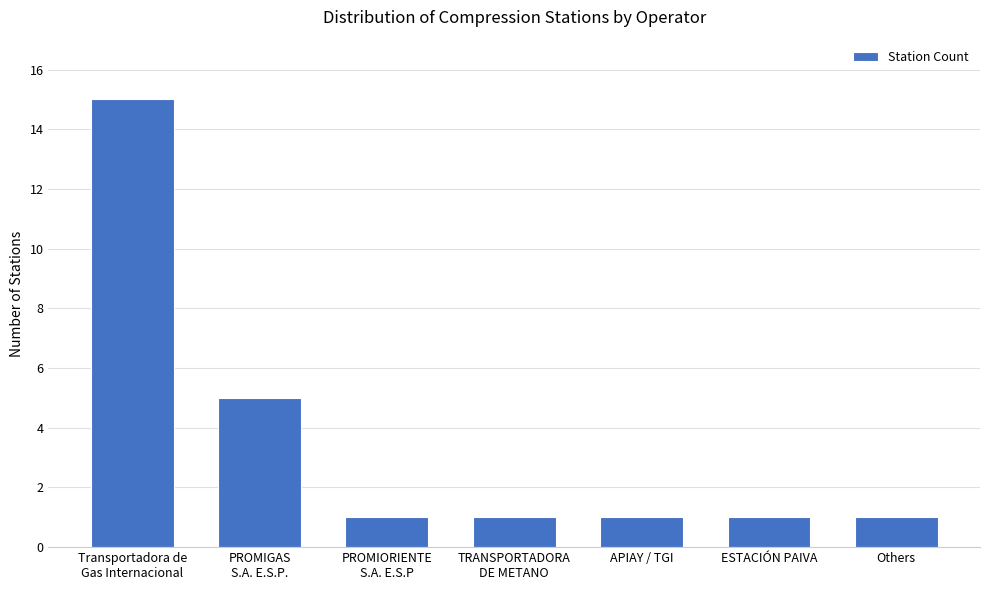

Reading left to right, what are all the values shown in this chart?

15	5	1	1	1	1	1